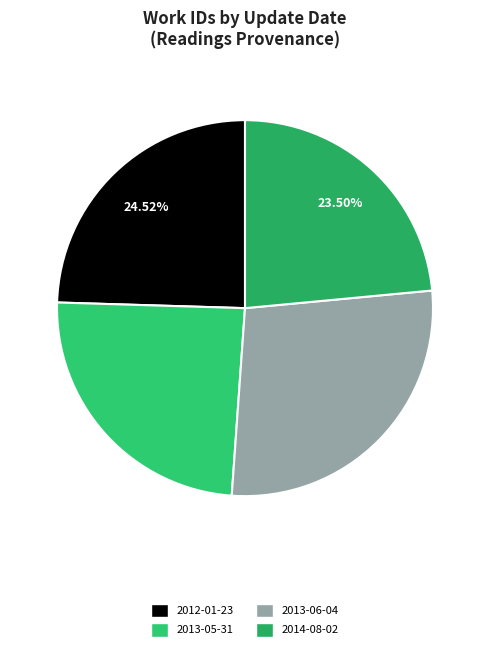

Do 2013-06-04 and 2013-05-31 together represent more than half of the pie?

Yes